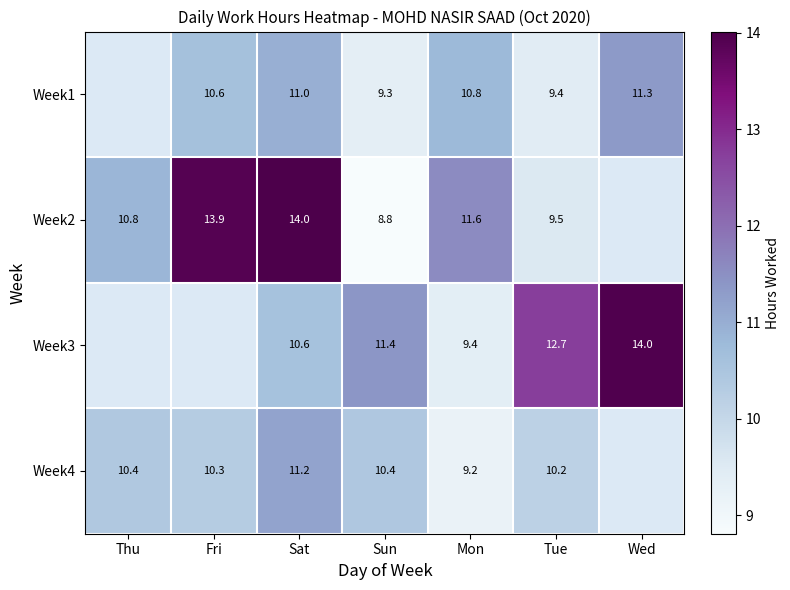

How many values in the Week4 series are below 10?

1